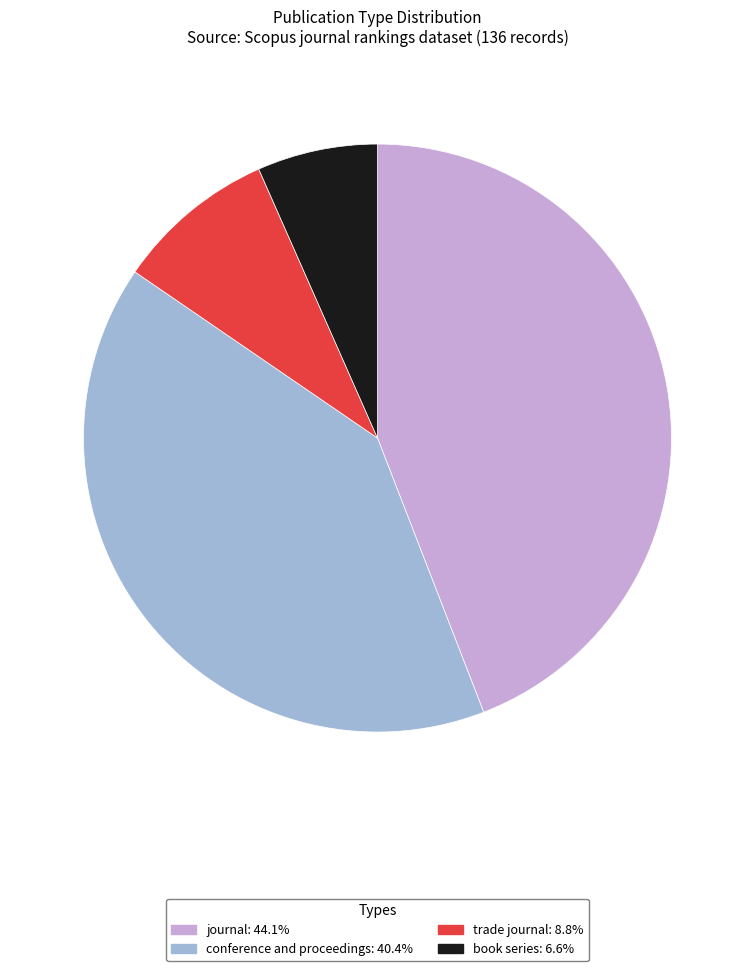

What is the largest slice in the pie chart?

journal